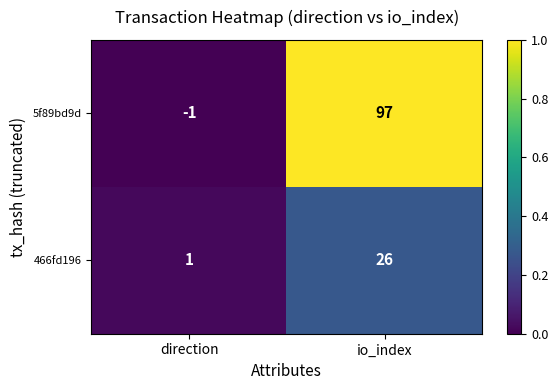

What is the difference between the maximum and minimum values in the 466fd196 series?

25